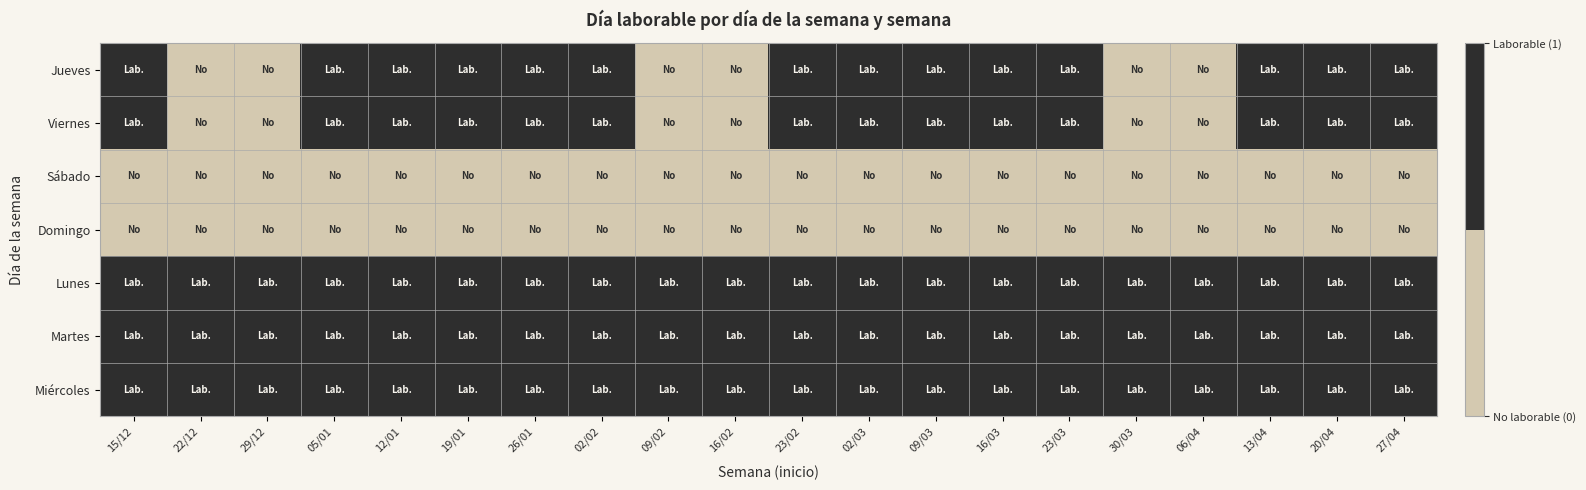

Which series has the largest total across all categories?

Lunes